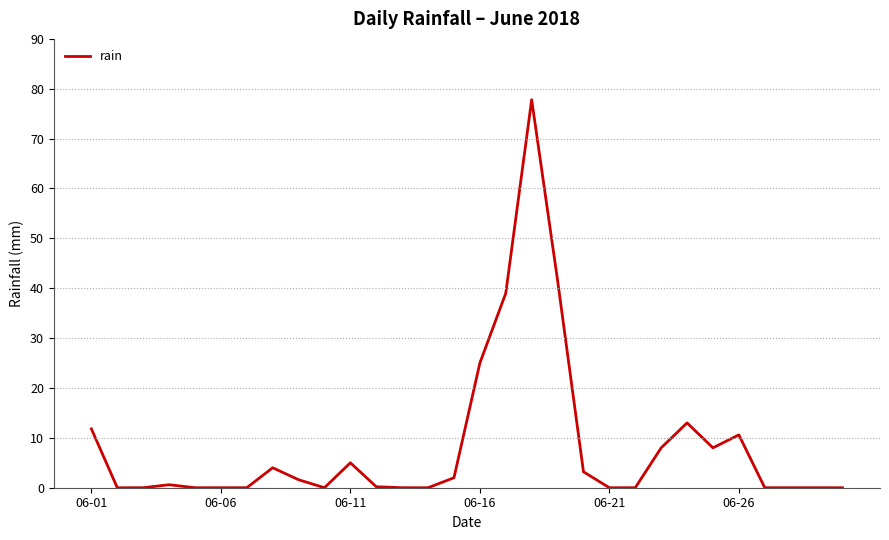

What is the difference between the maximum and minimum values?

77.8